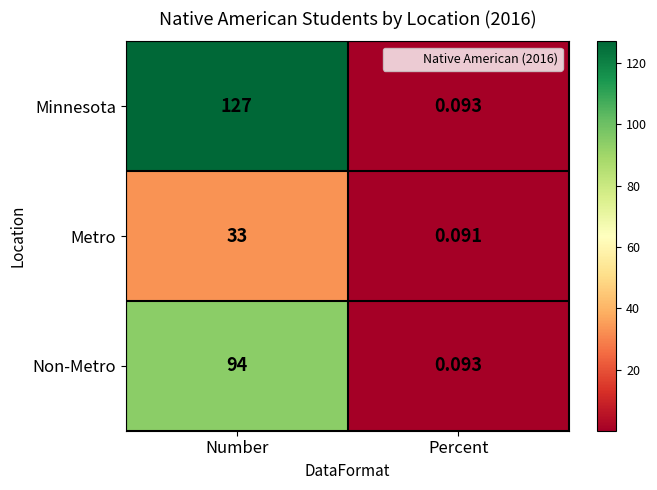

Rank the series by their maximum value, from highest to lowest.

Minnesota, Non-Metro, Metro